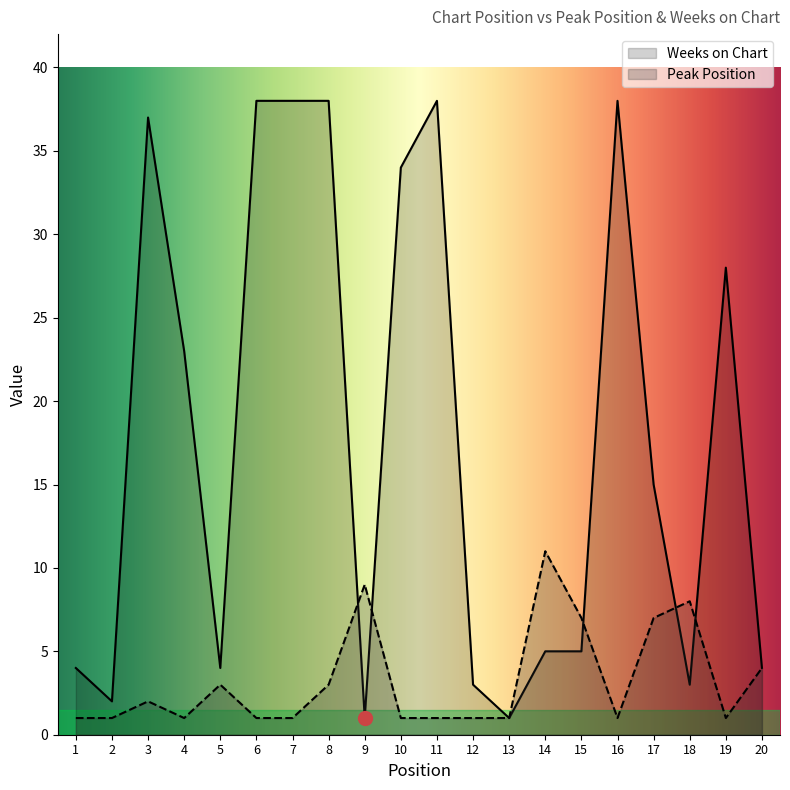

What is the maximum value for Peak Position?

11